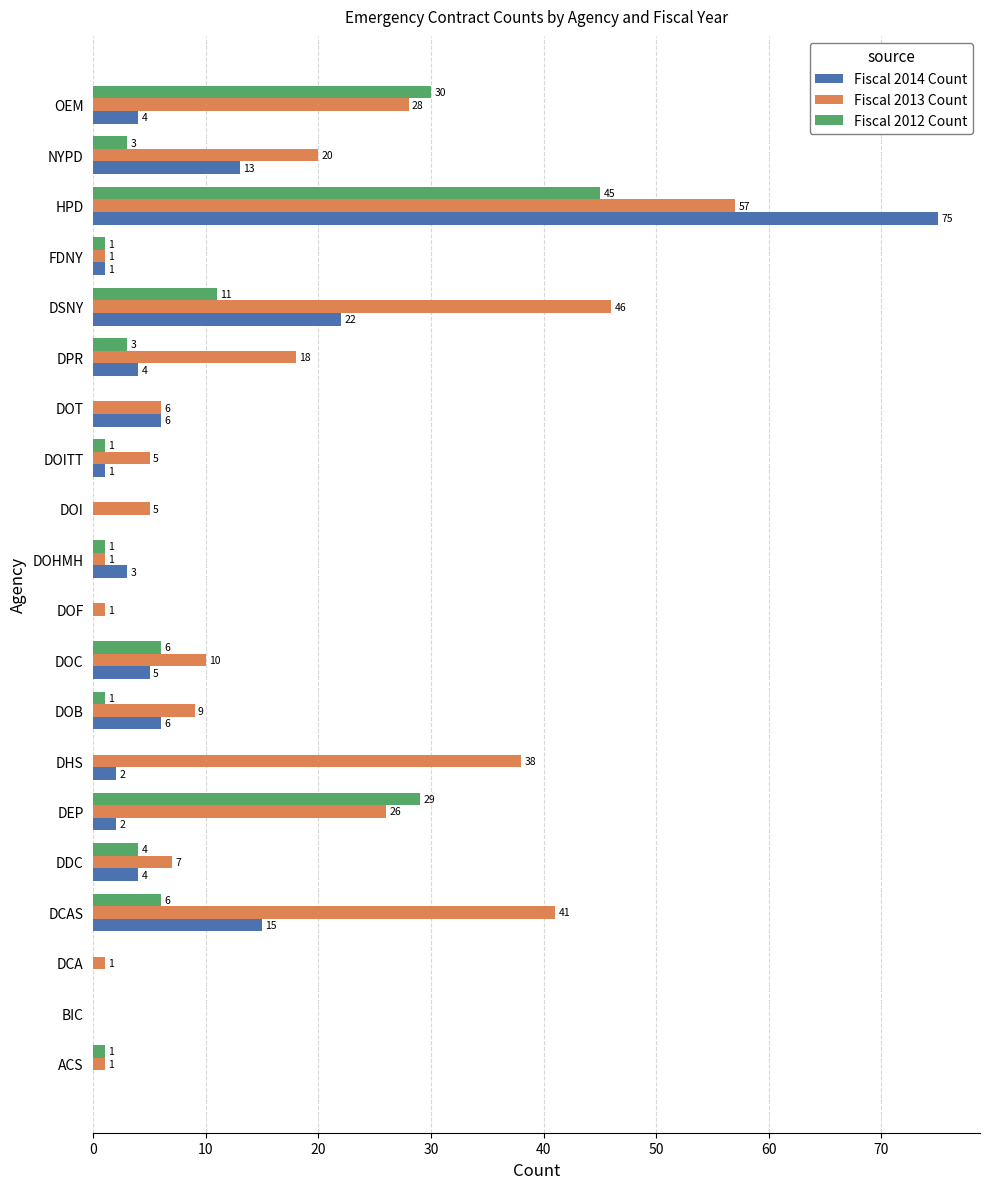

What value does the Fiscal 2013 Count series have at DOI?

5